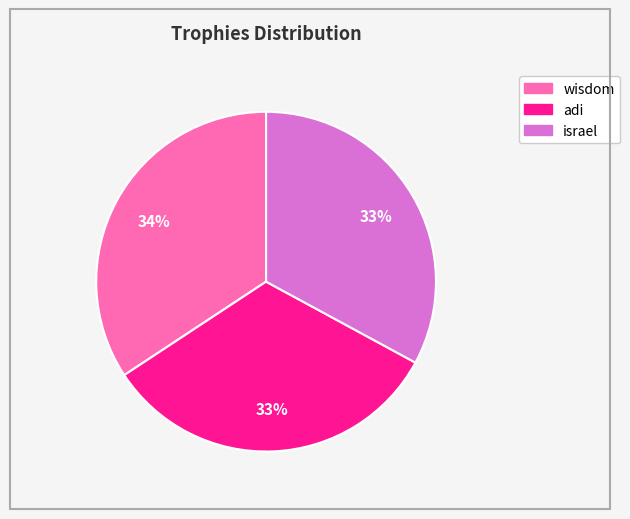

How many segments does this pie chart have?

3